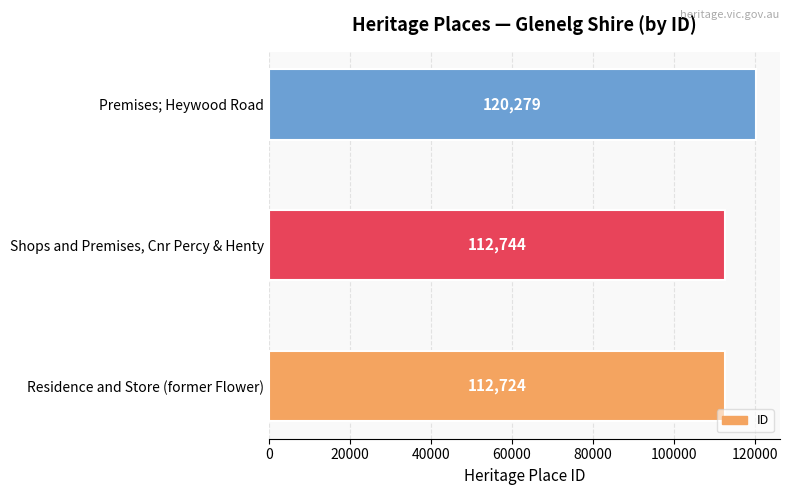

Which has a higher value, Premises; Heywood Road or Residence and Store (former Flower)?

Premises; Heywood Road